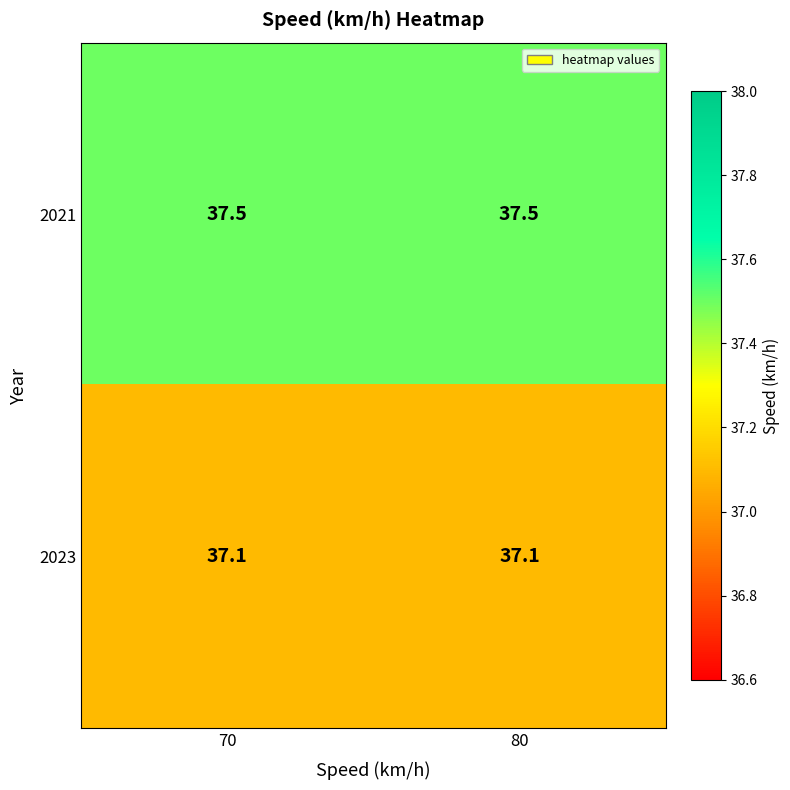

List the series in order of their overall mean, lowest first.

2023, 2021